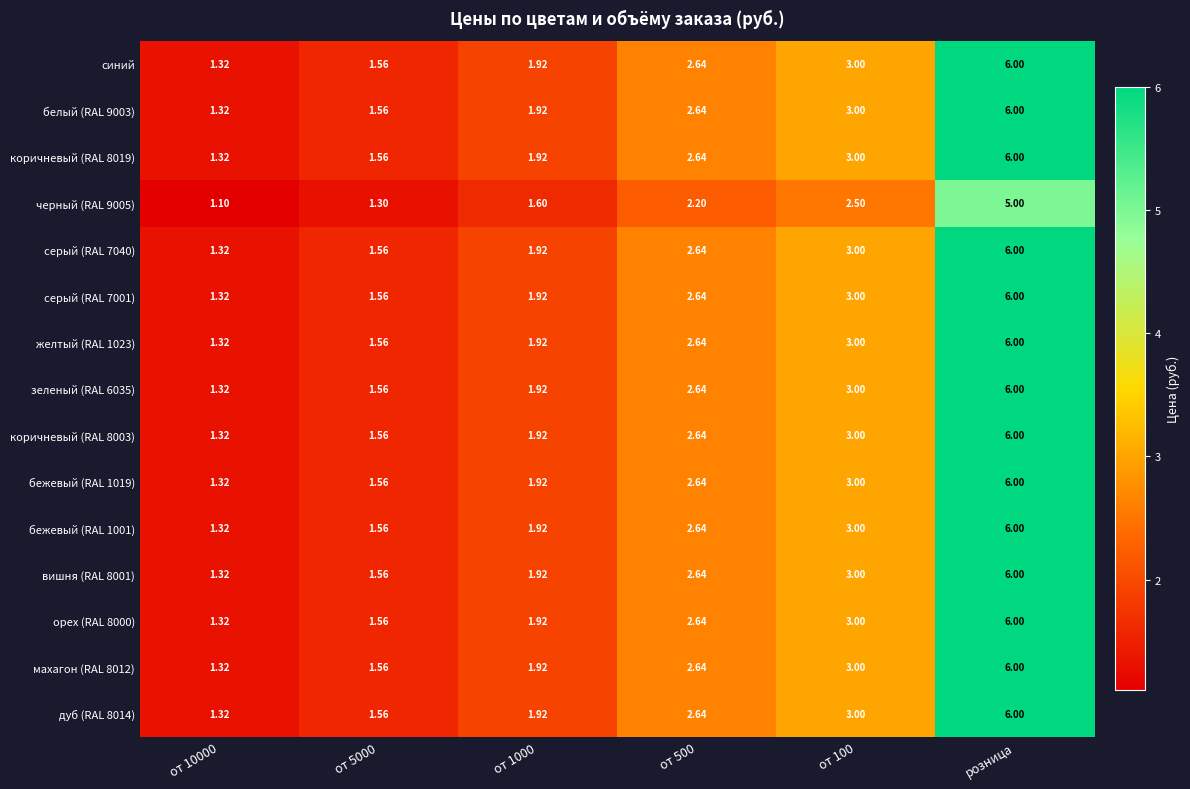

Is the value of черный (RAL 9005) at розница greater than the value of дуб (RAL 8014) at розница?

No